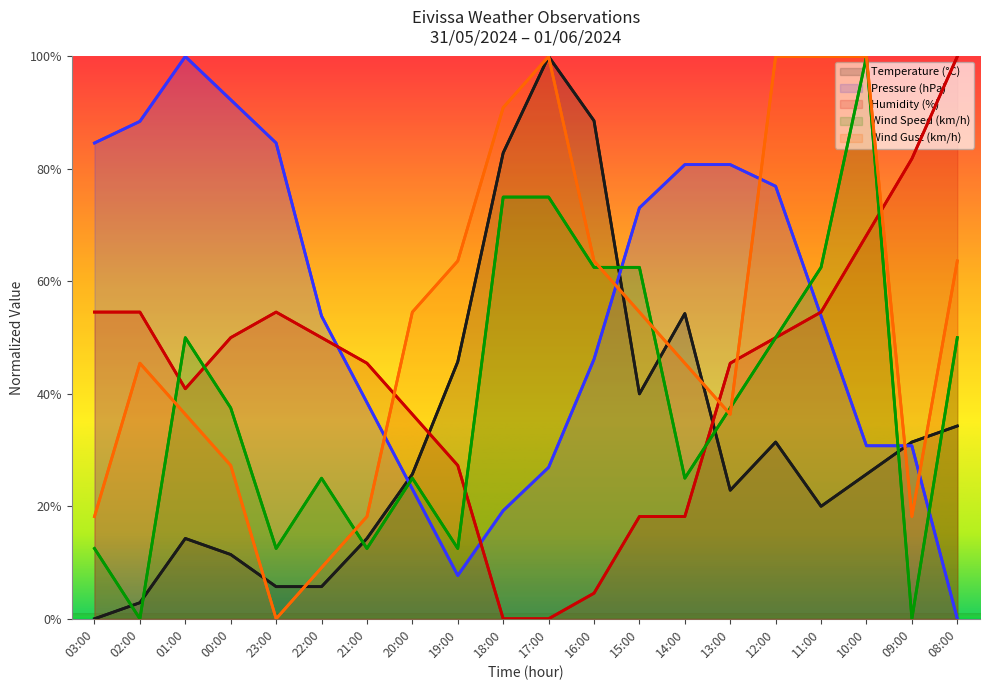

What is the difference between the Temperature (°C) values at 10:00 and 19:00?

20.0